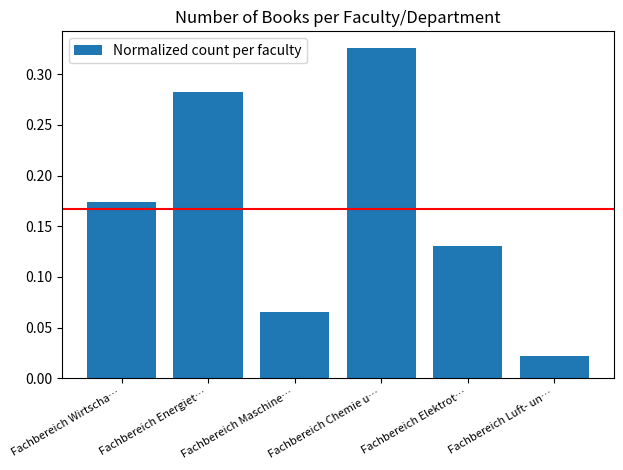

The chart shows a value of 0.1 at Fachbereich Energiet…. True or false?

False